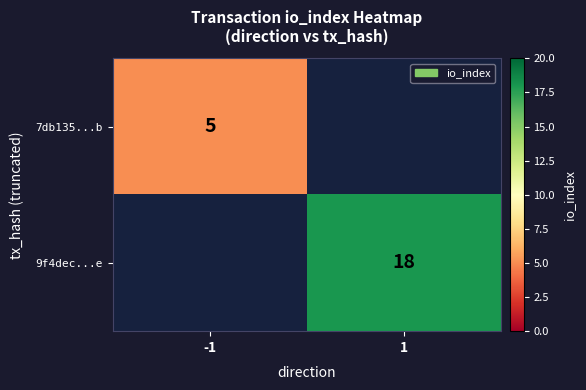

Is it true that 7db135...b equals 5 at -1?

True